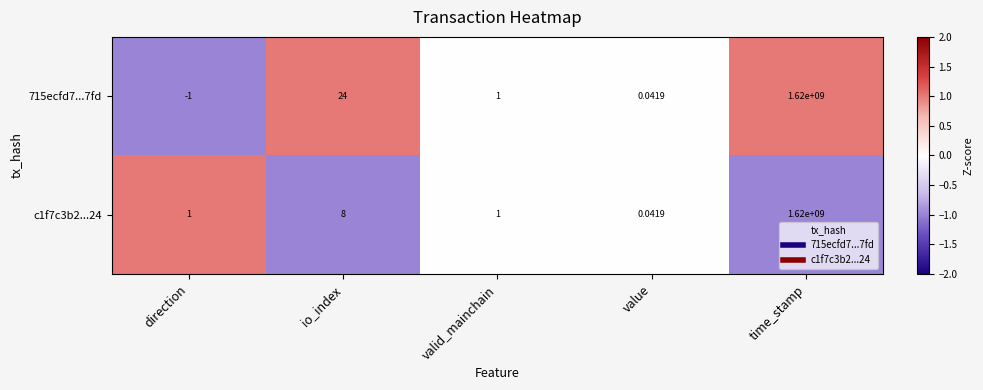

How many values in the 715ecfd7...7fd series are below 1?

2